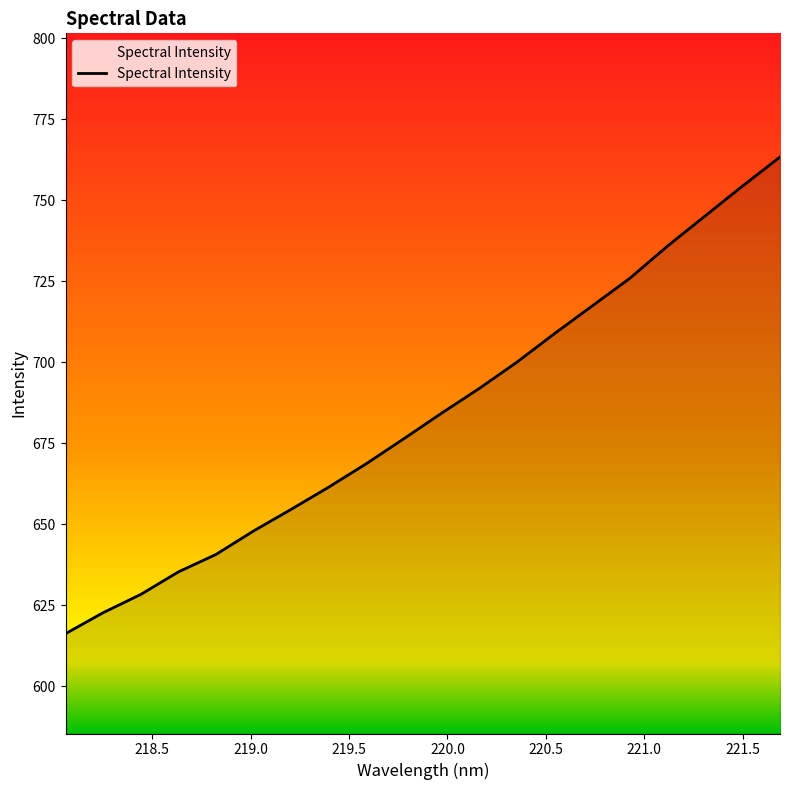

How many values are below 684?

10